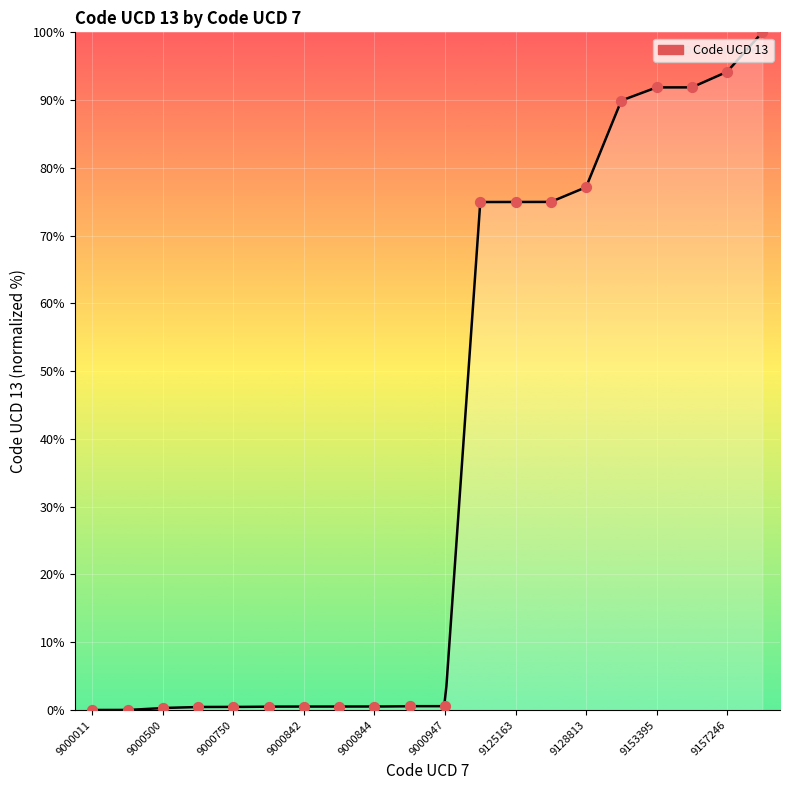

Between 9125163 and 9000842, which is larger?

9125163